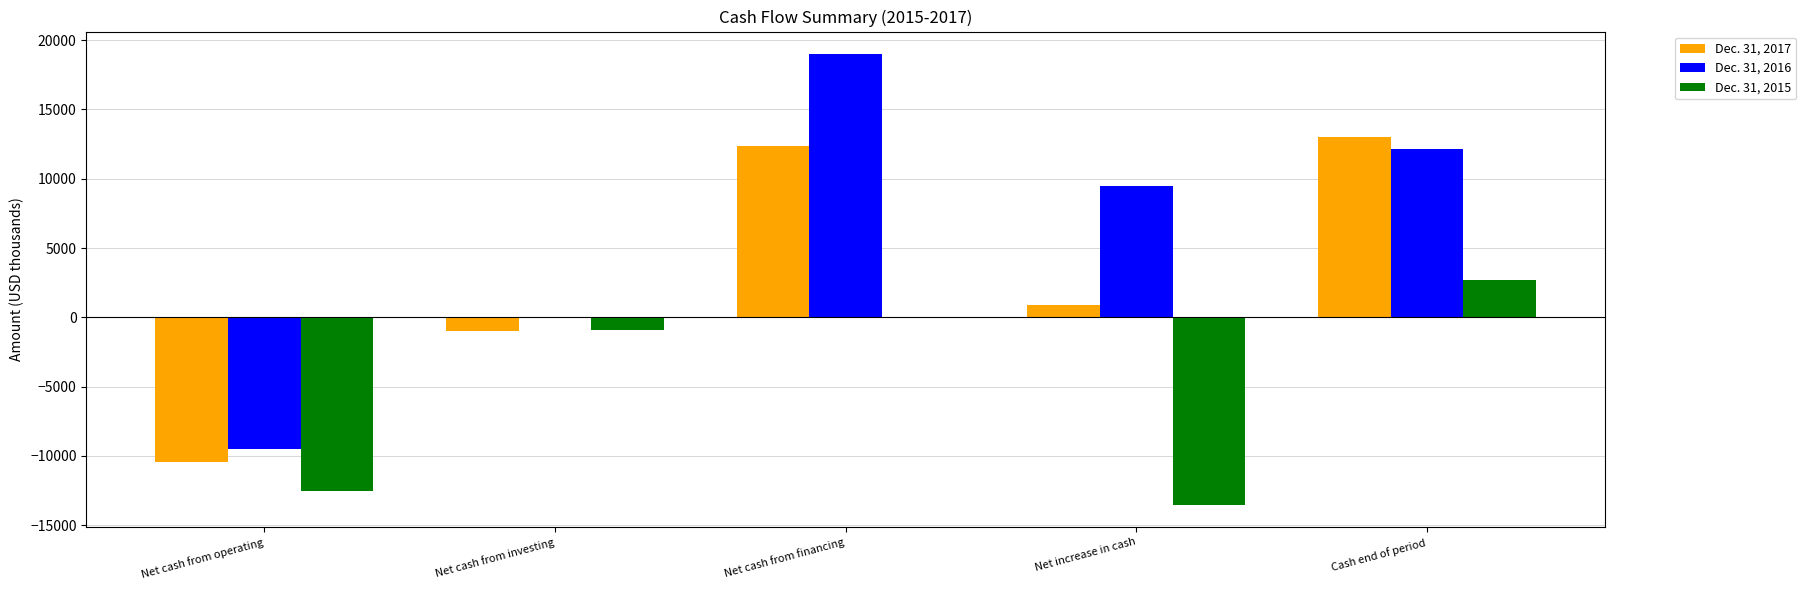

What is the difference between the Dec. 31, 2015 values at Net cash from investing and Net cash from operating?

11662